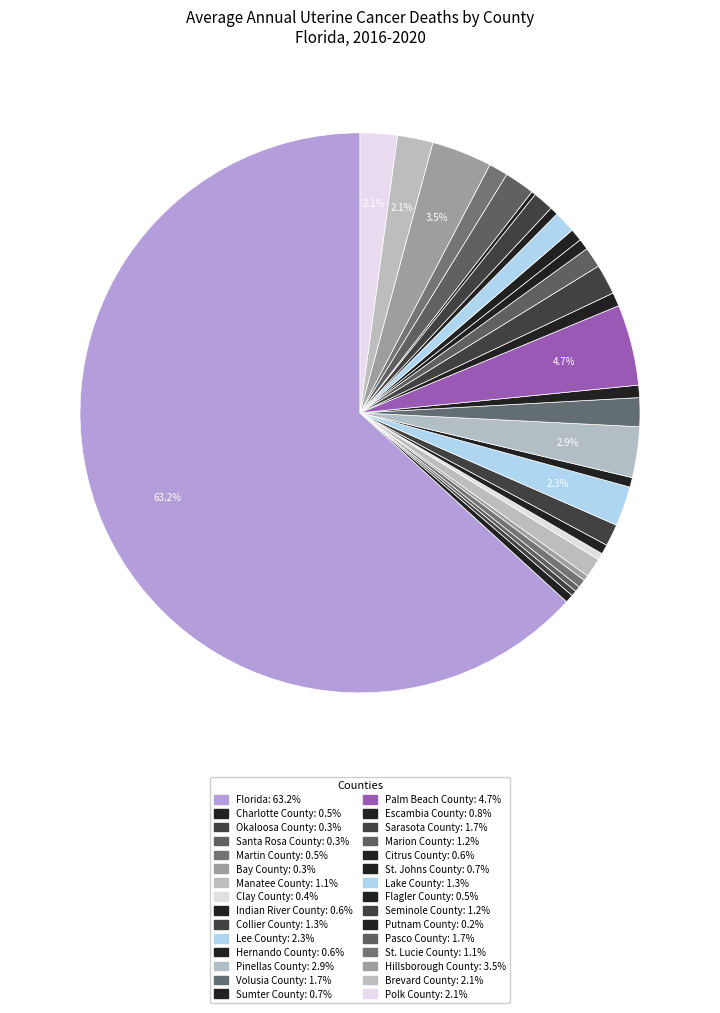

How many slices are in this pie chart?

30